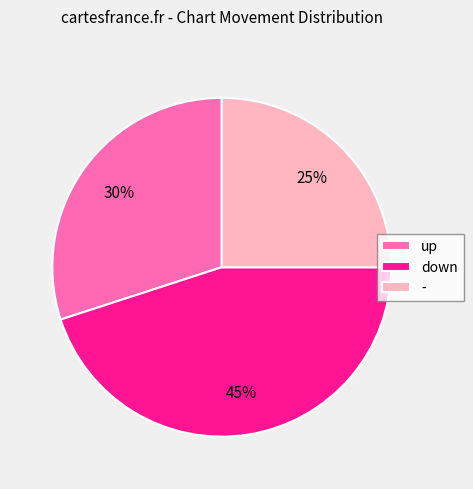

To the nearest percent, what portion does down represent?

45%